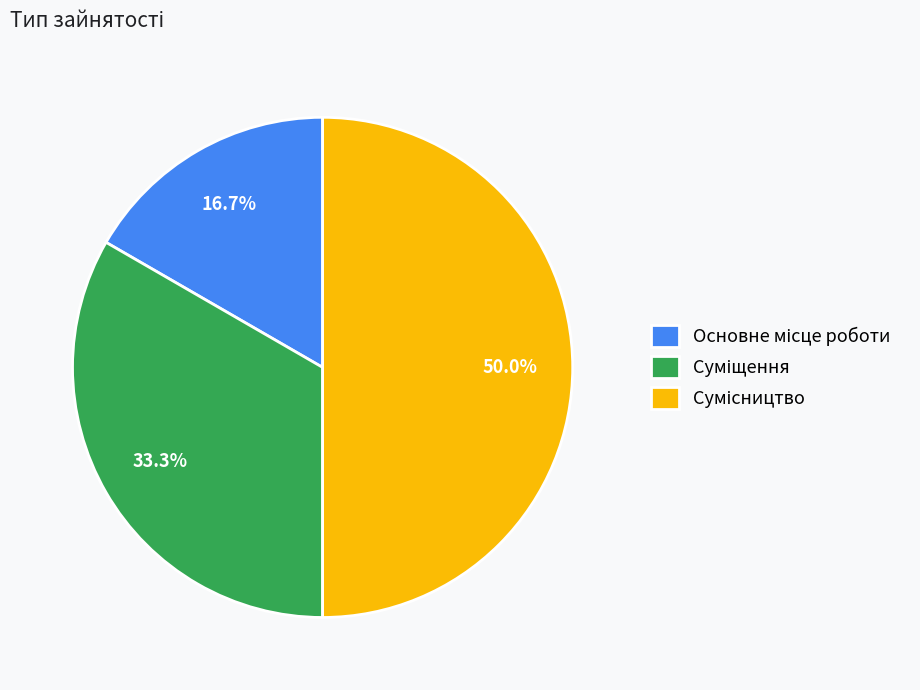

What is the smallest slice in the pie chart?

Основне місце роботи